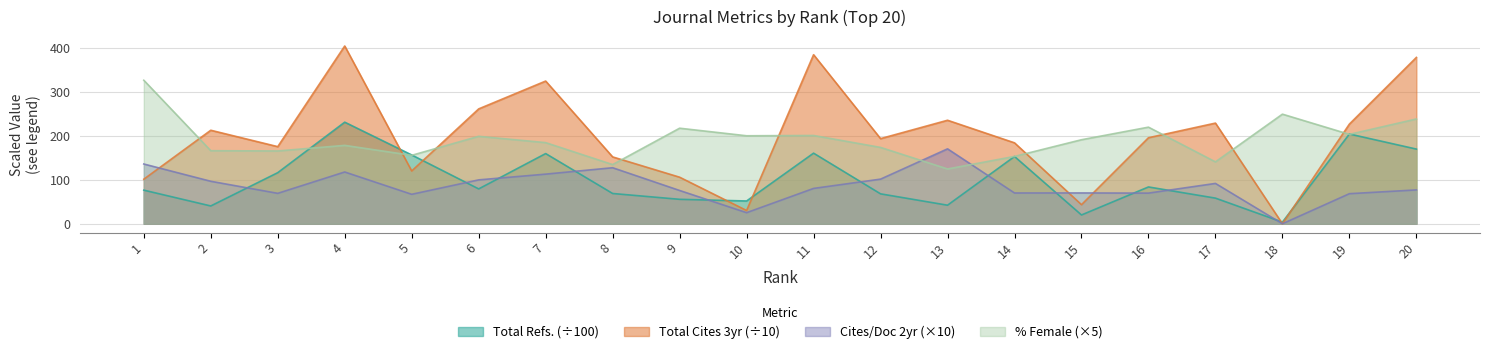

At which category is the sum across all series the highest?

4